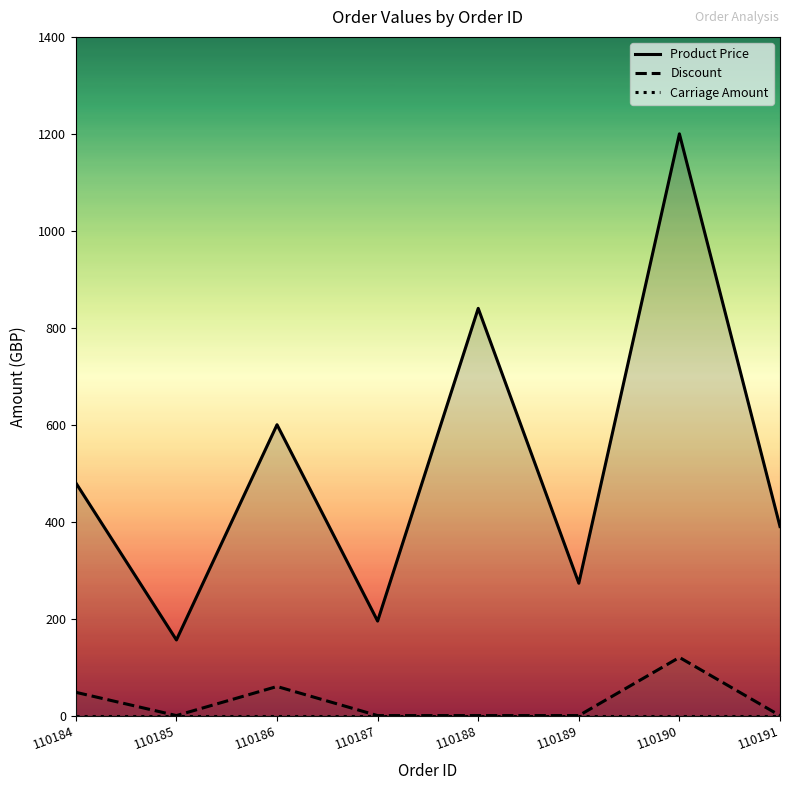

Which series changed the most between 110184 and 110187?

Product Price